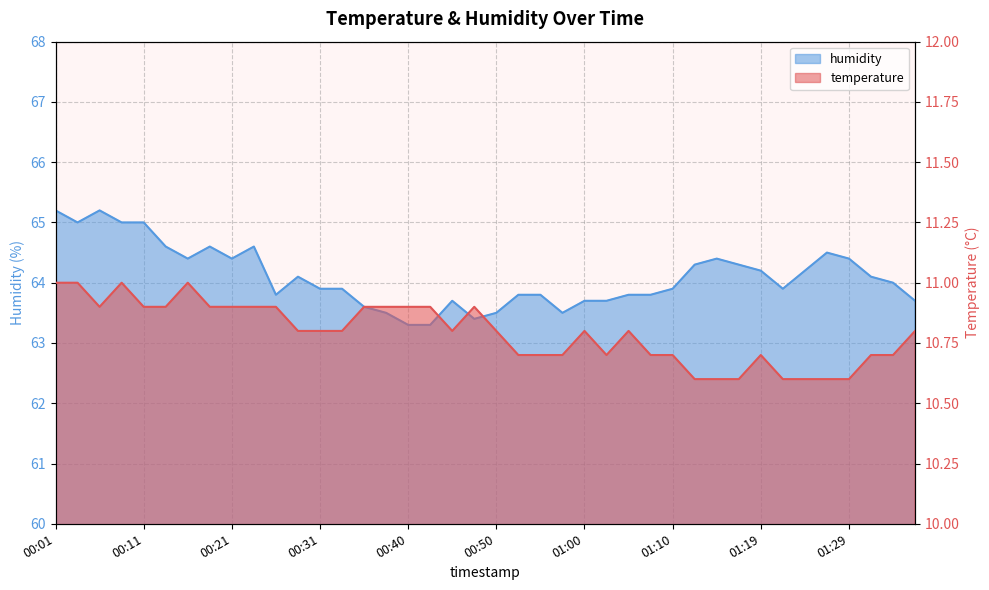

What are all the series names shown in the legend?

temperature, humidity